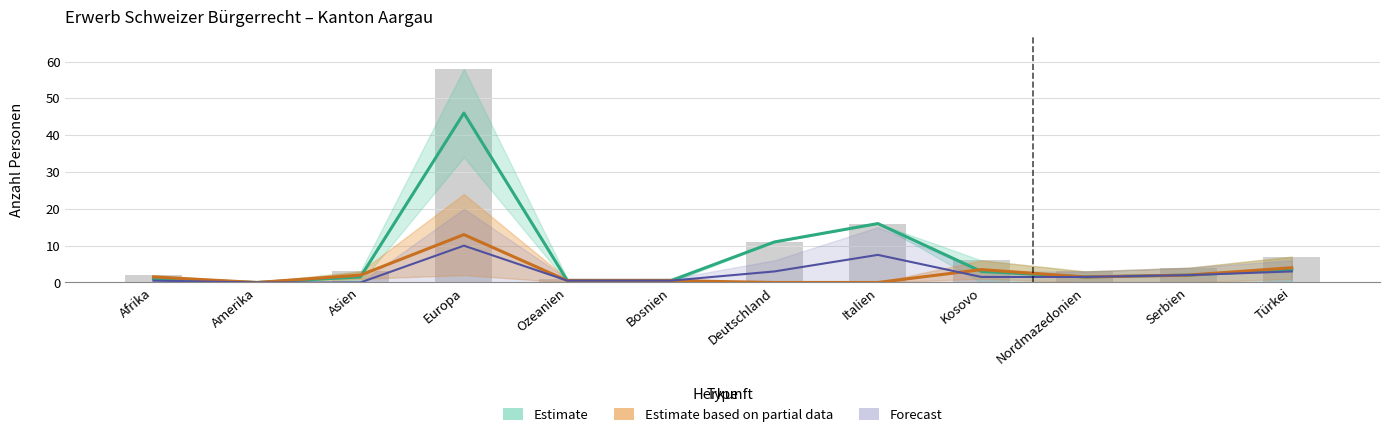

List the labels in order of Total AIG/VZAE value, smallest first.

Amerika, Deutschland, Italien, Ozeanien, Bosnien, Afrika, Nordmazedonien, Asien, Serbien, Kosovo, Türkei, Europa